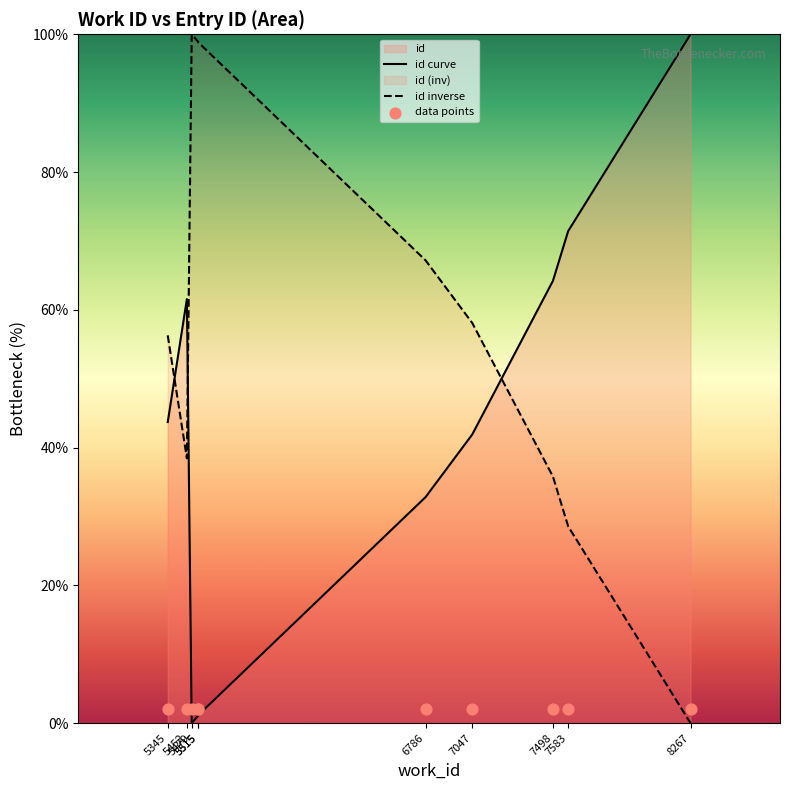

Which series contains the highest Y value?

id curve